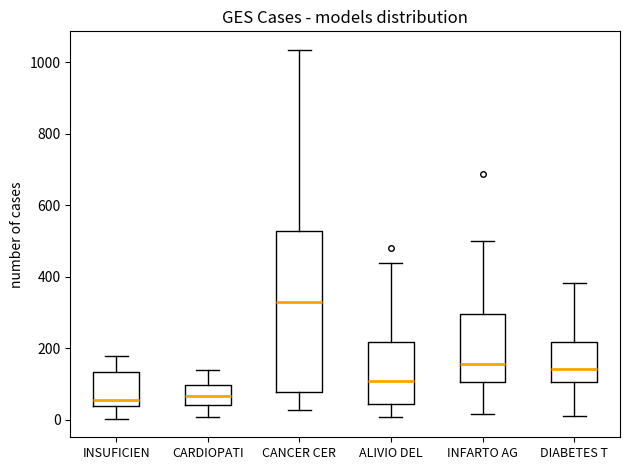

Where does the lower whisker of the box for DIABETES T end on the y-axis? The values are not printed on the chart, so give them approximately, as read against the axis.

20